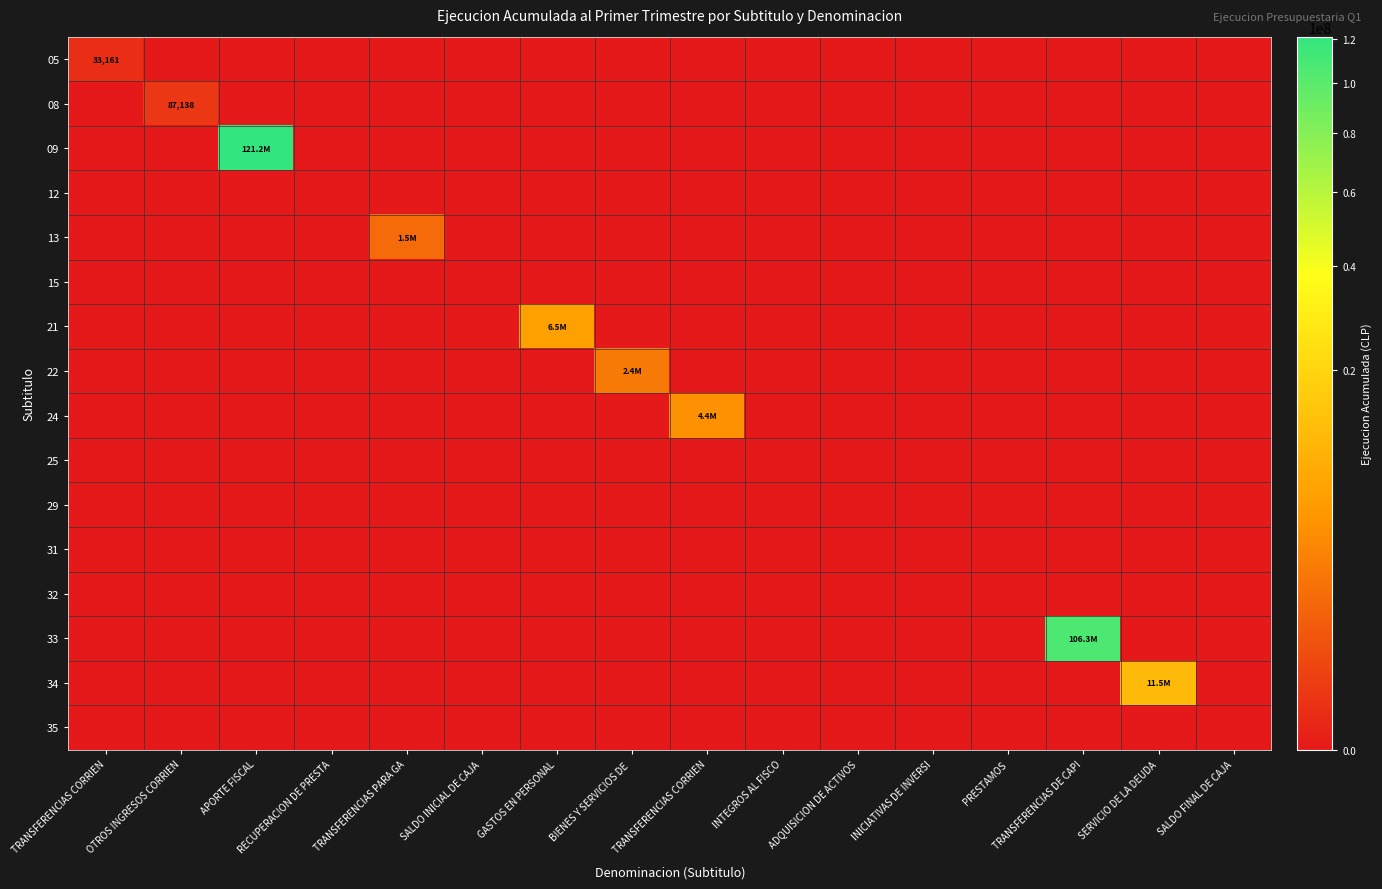

What is the total value across all series at OTROS INGRESOS CORRIEN?

87138